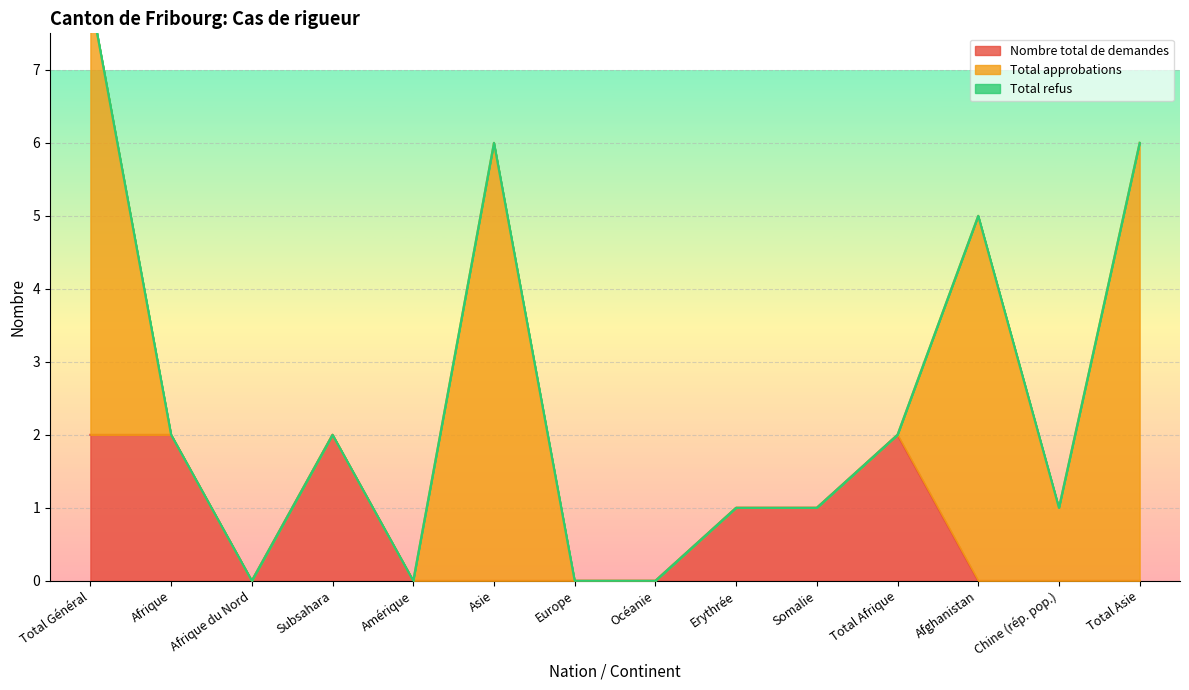

True or false: Nombre total de demandes has a value of 3 at Afrique.

False